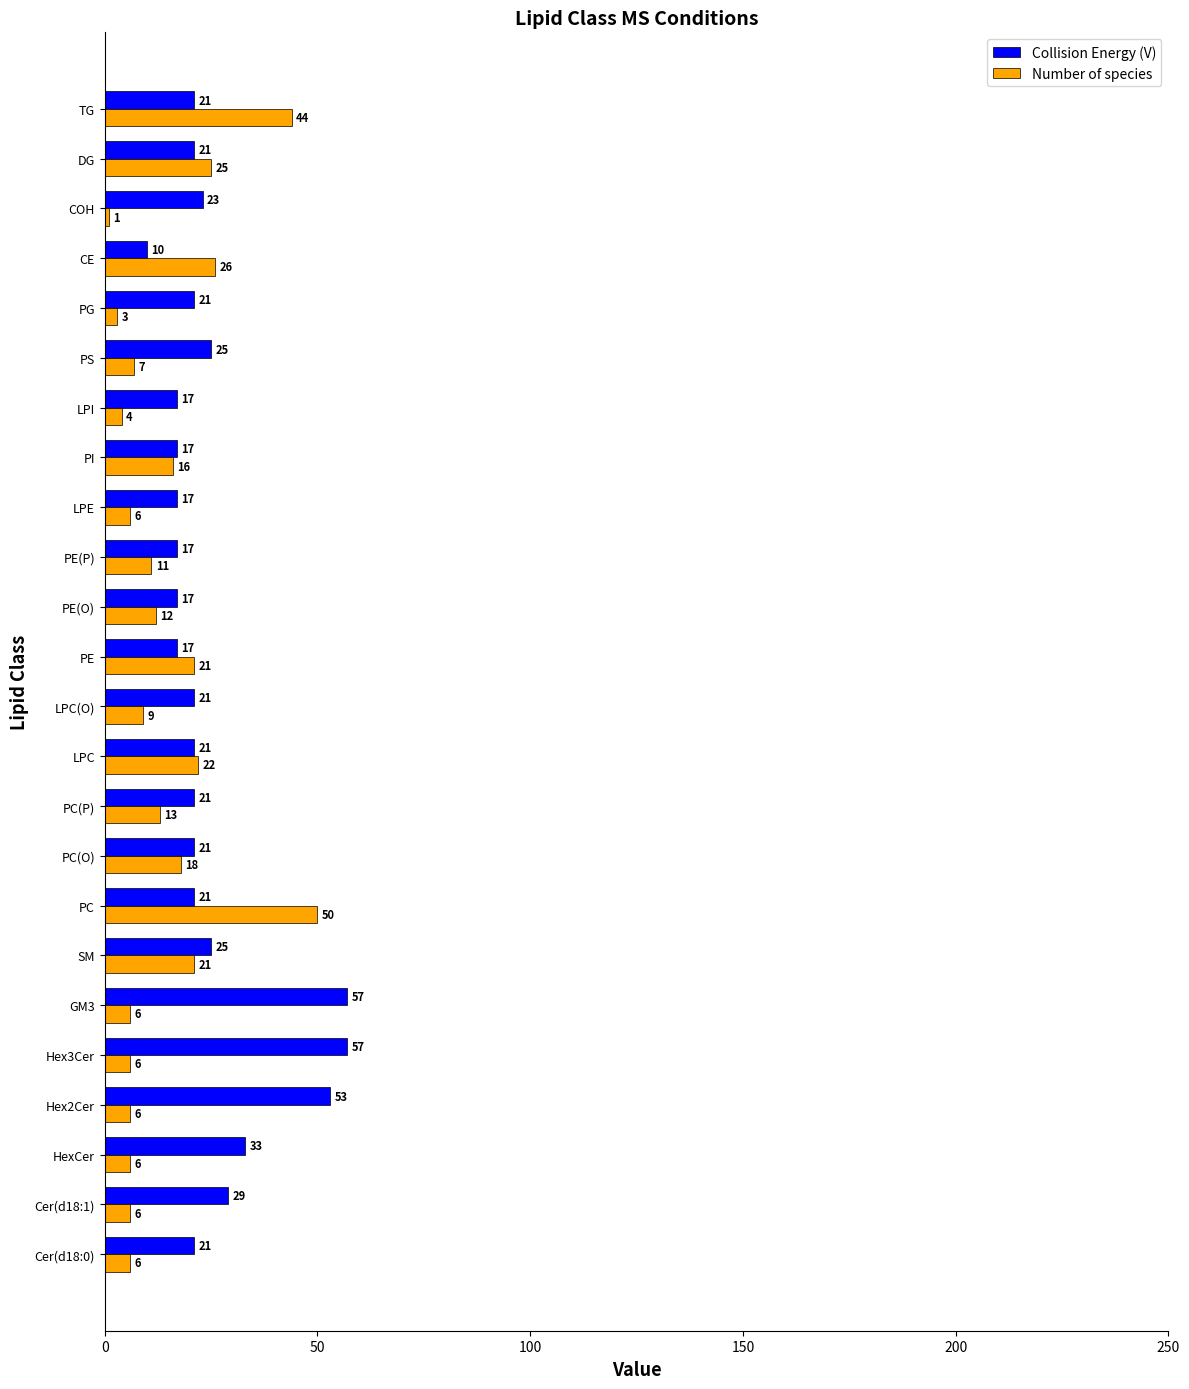

List the series in order of their peak value, lowest first.

Number of species, Collision Energy (V)